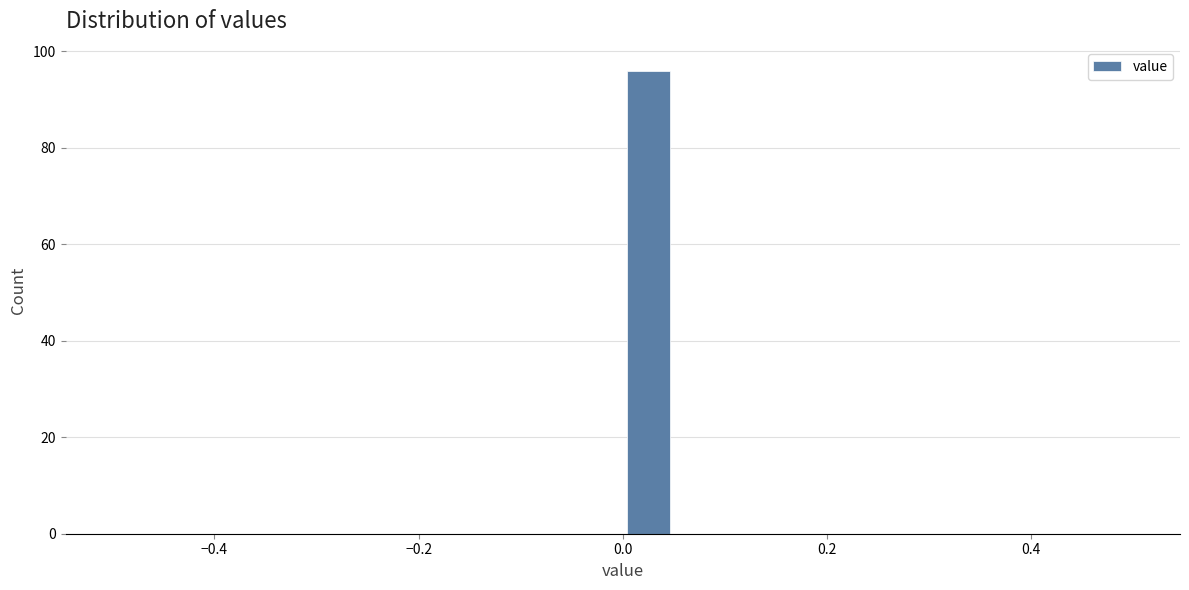

Around what value on the x-axis is the tallest bar? Give the approximate position of its centre, as read against the axis.

0.02